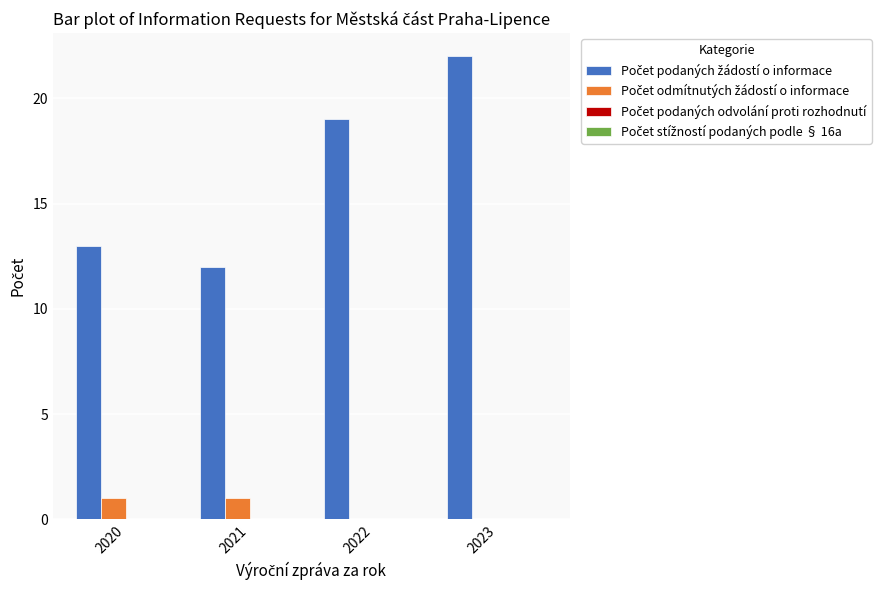

At which category is the sum across all series the highest?

2023